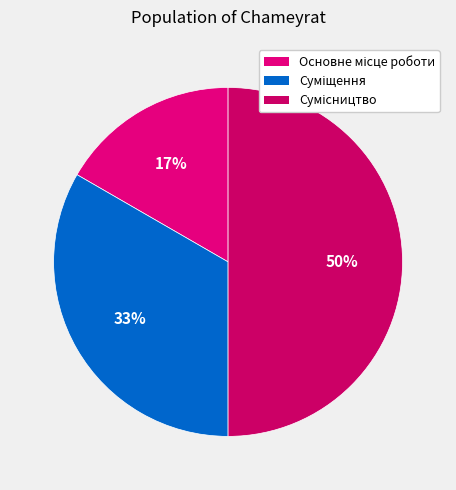

The Суміщення slice represents 33% of the pie. True or false?

True